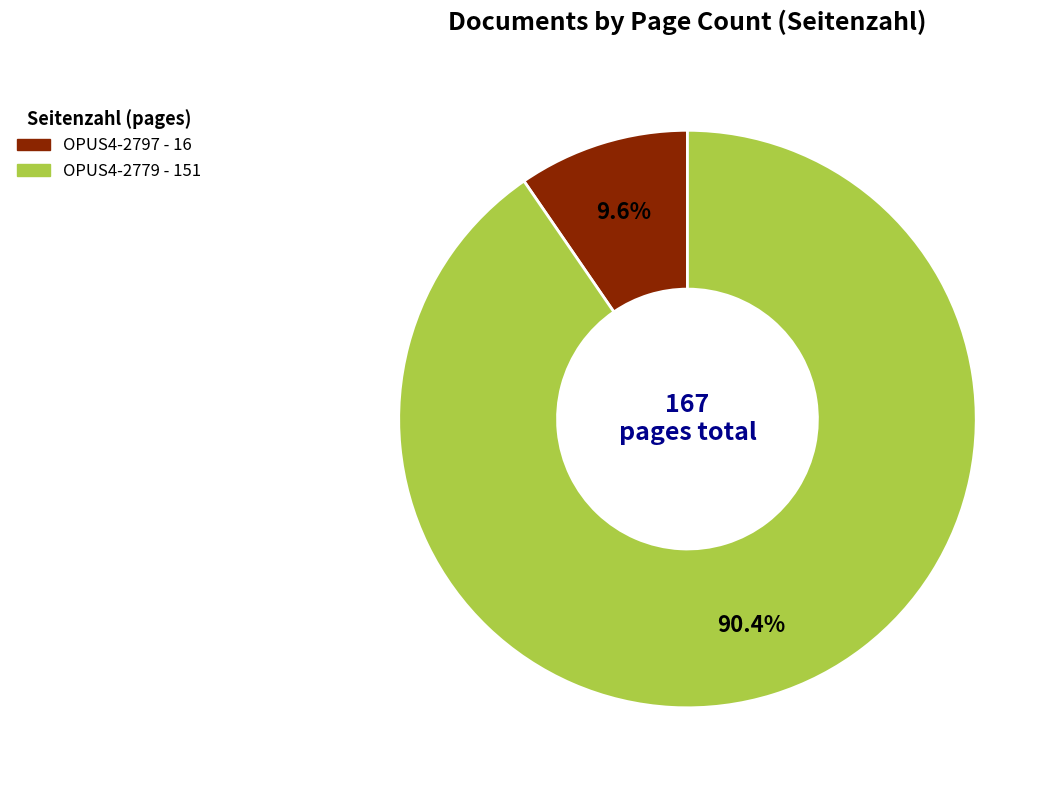

Between OPUS4-2797 and OPUS4-2779, which is larger?

OPUS4-2779